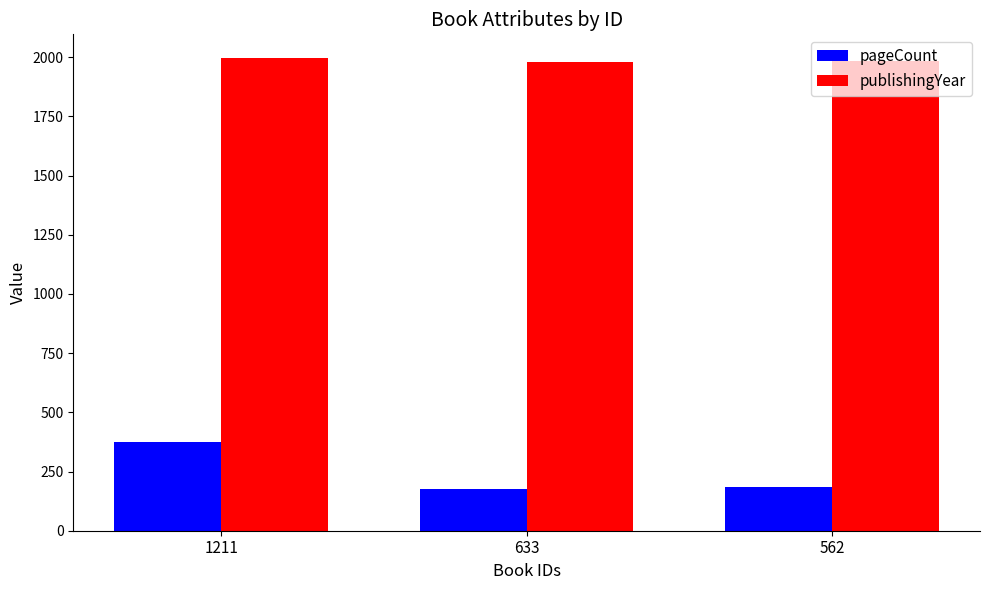

Is the value of pageCount at 633 greater than the value of publishingYear at 633?

No